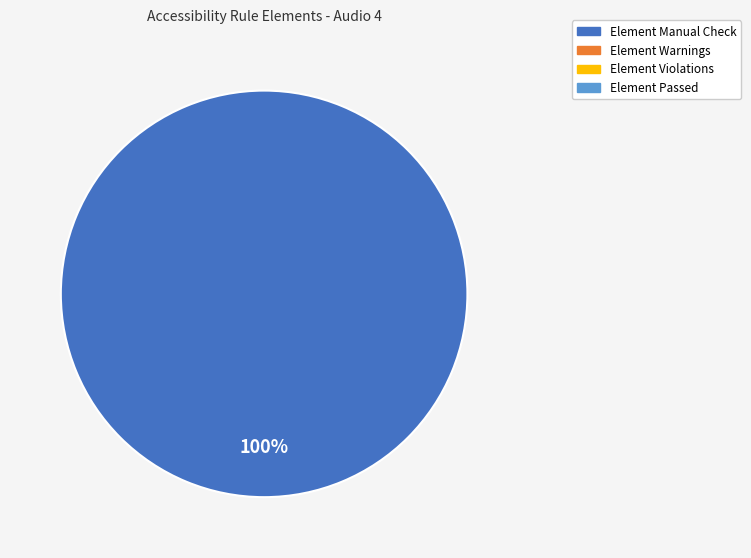

Is there any slice that represents more than half of the pie?

Yes